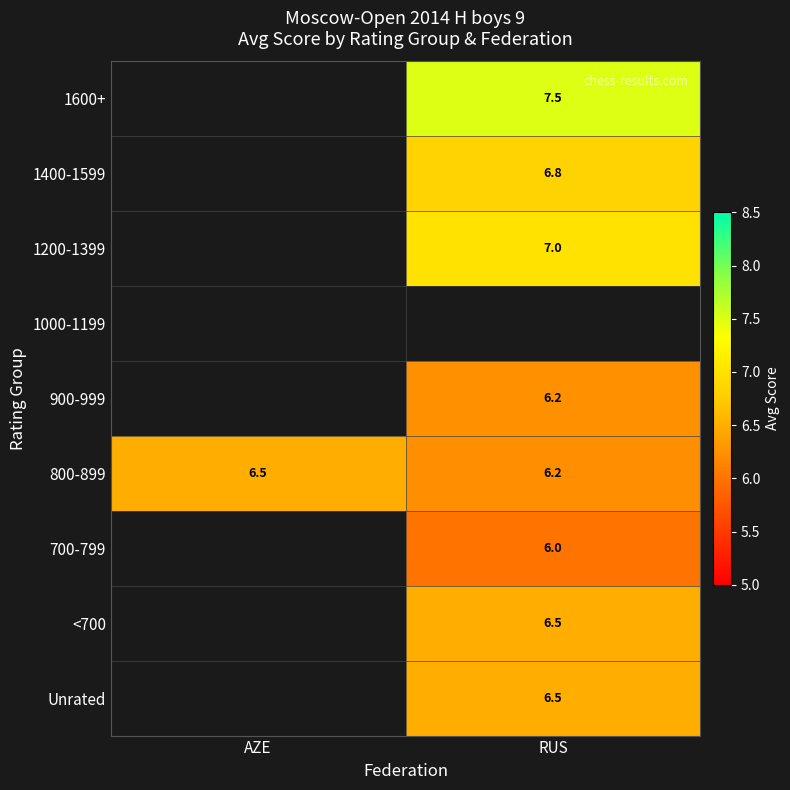

Which category has the lowest value in the 800-899 series?

RUS